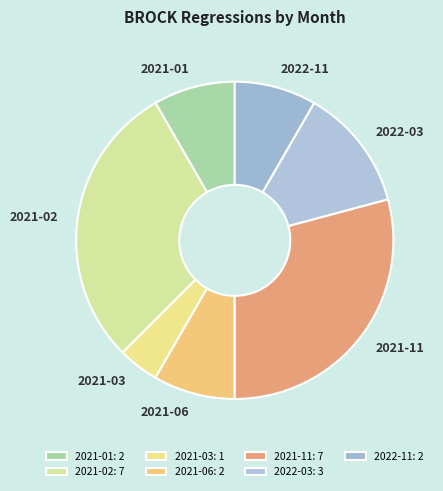

Does 2021-01 account for over 50% of the chart?

No